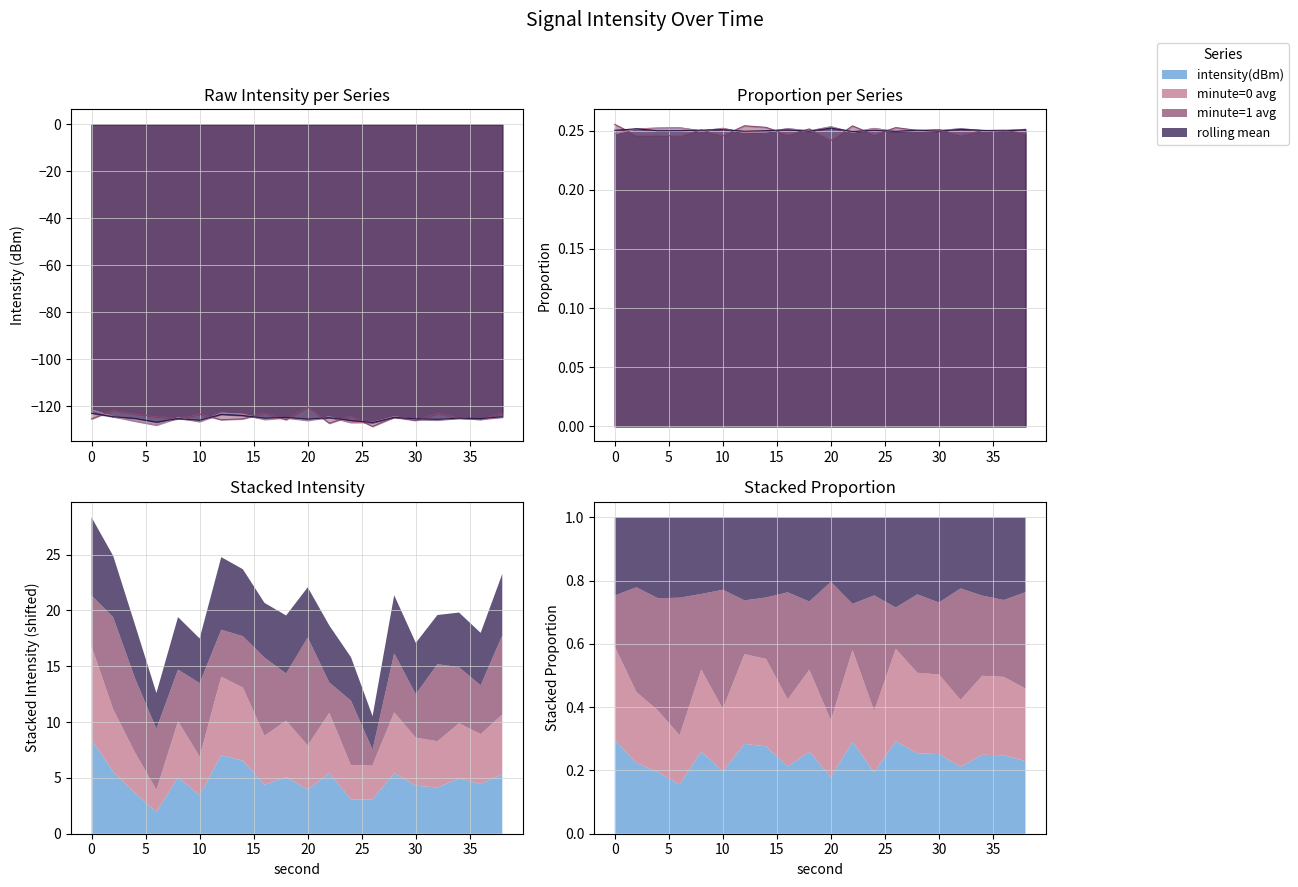

How many values in the minute=0 avg series exceed -125?

9